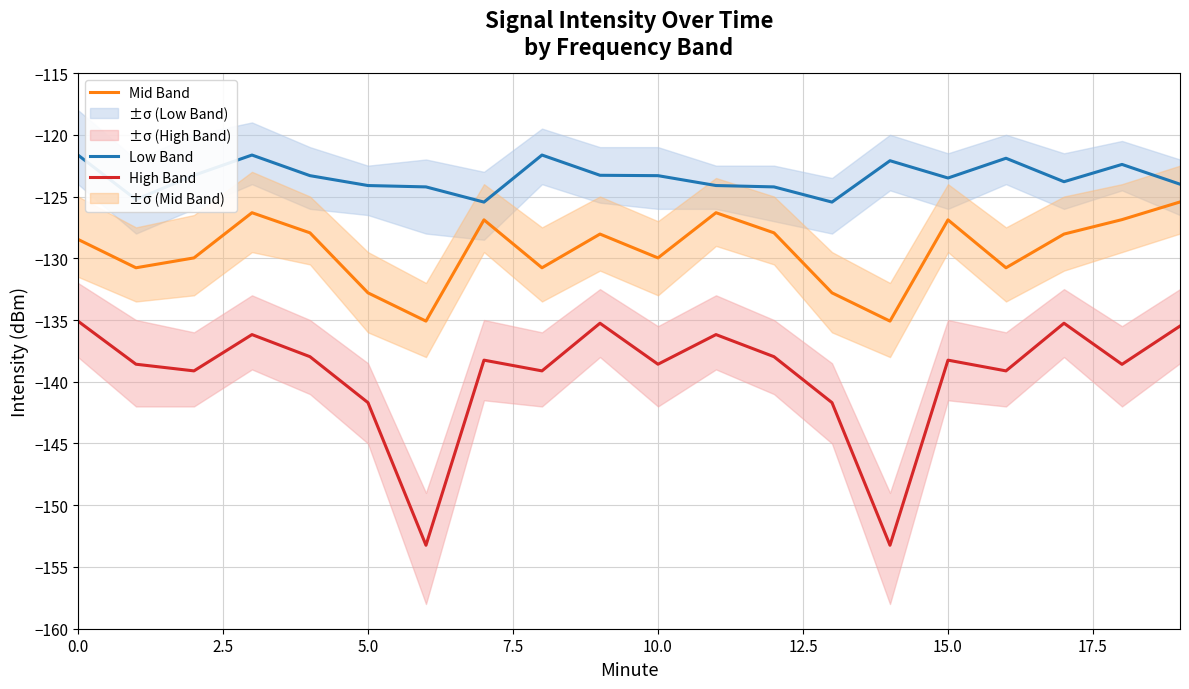

True or false: High Band and Low Band intersect in this chart.

False